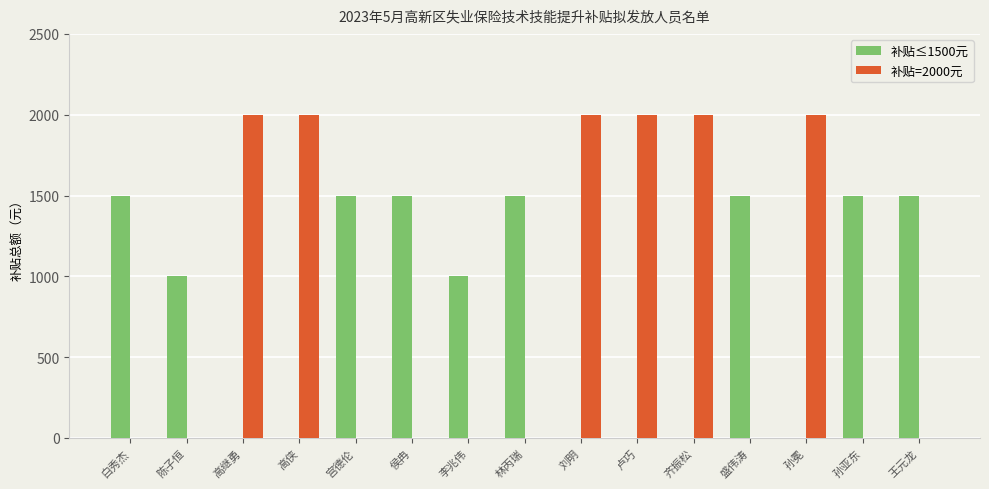

Reading right to left, what are all the values shown in this chart?

补贴≤1500元: 1500	1500	0	1500	0	0	0	1500	1000	1500	1500	0	0	1000	1500
补贴=2000元: 0	0	2000	0	2000	2000	2000	0	0	0	0	2000	2000	0	0